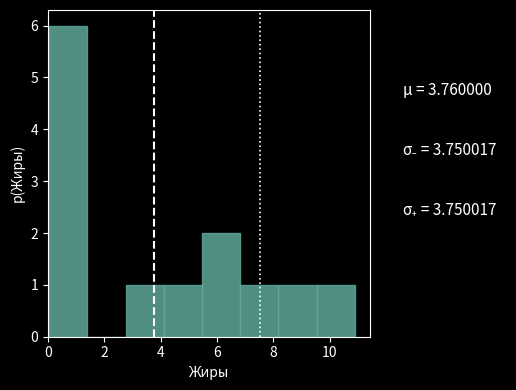

Reading left to right, list every bar in this chart as the range it spans on the x-axis followed by its height. Neither the bar edges nor the heights are printed on the chart, so give them approximately, as read against the axes.

0.0 to 1.4: 6
1.4 to 2.8: 0
2.8 to 4.2: 1
4.2 to 5.4: 1
5.4 to 6.8: 2
6.8 to 8.2: 1
8.2 to 9.6: 1
9.6 to 10.8: 1